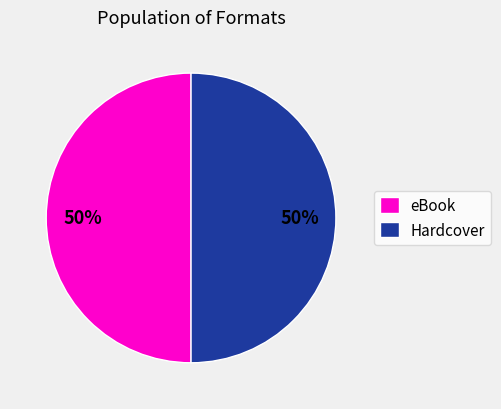

To the nearest percent, what is the average slice percentage?

50%